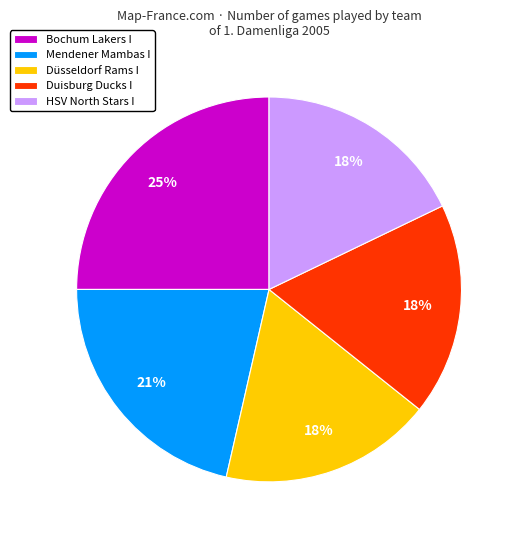

To the nearest percent, what is the difference between the largest and smallest slice percentages?

7%